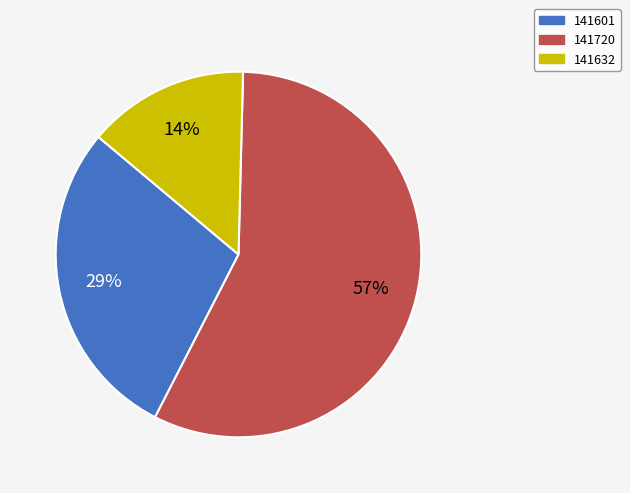

To the nearest percent, what percentage of the pie is 141720?

57%